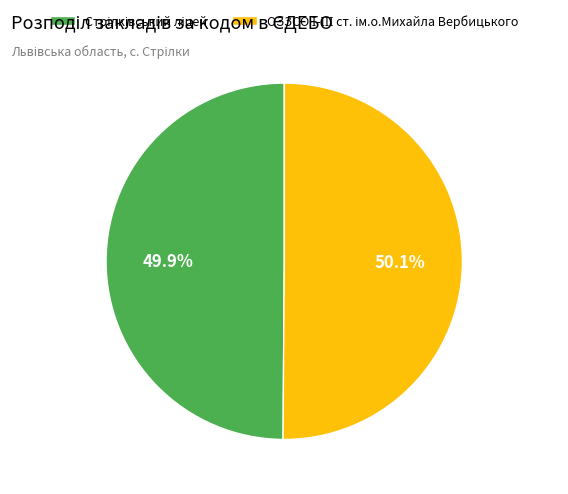

Does any single category account for the majority?

Yes